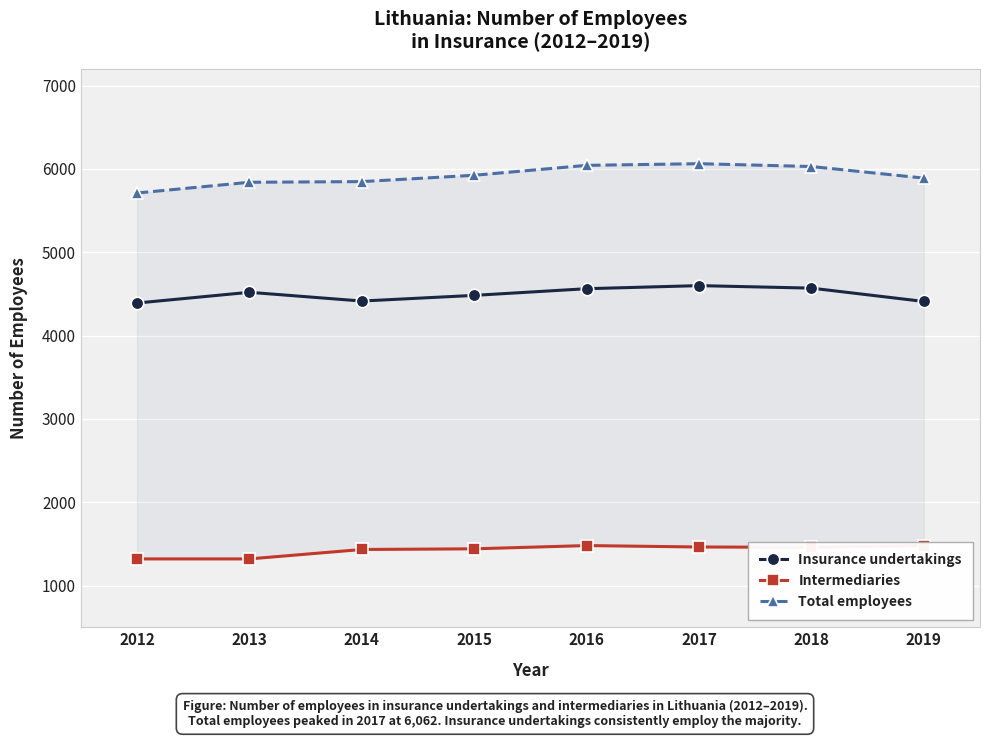

What is the value of the Insurance undertakings point at the 3rd from the left?

4414